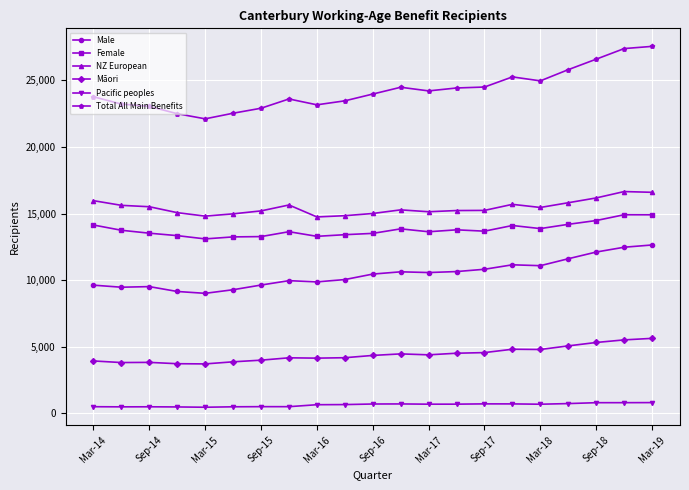

What are all the series names shown in the legend?

Male, Female, NZ European, Māori, Pacific peoples, Total All Main Benefits